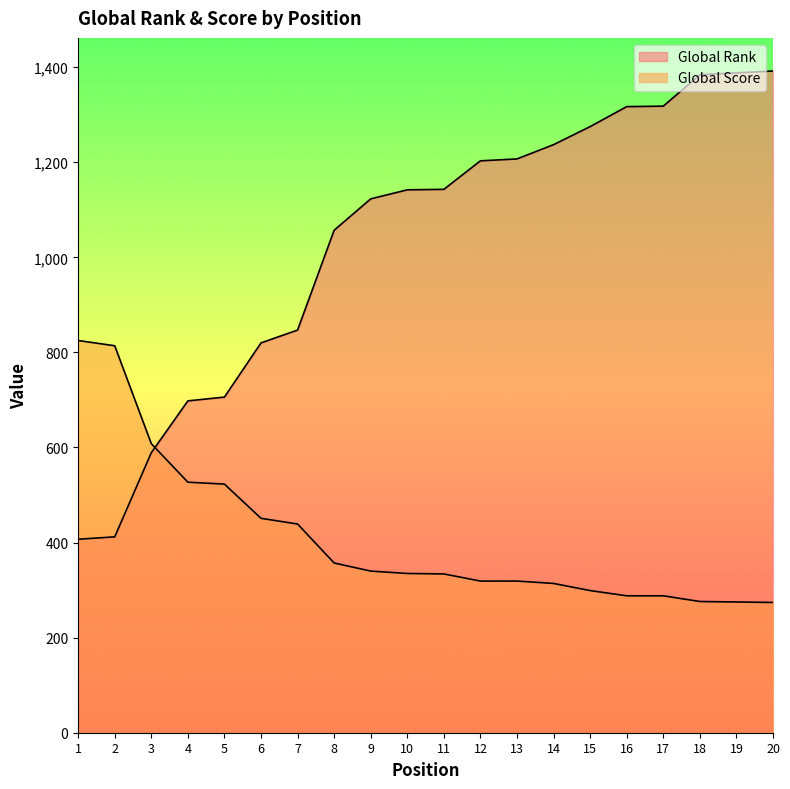

Where is Global Rank nearest to the value 899?

7